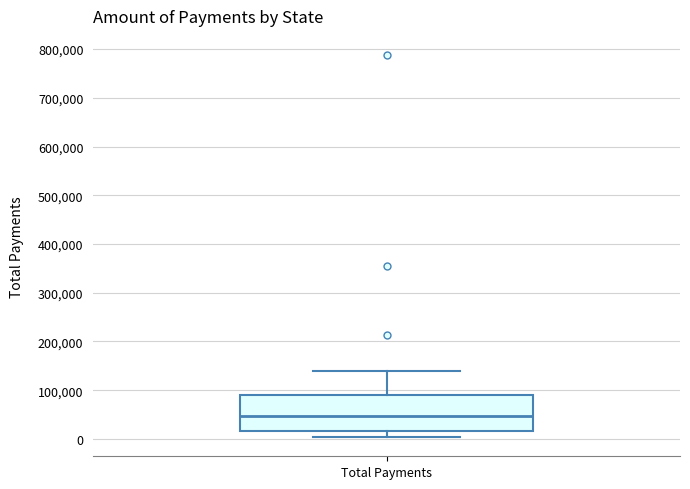

Transcribe this box plot: give where the median line is, the range the box spans, and where the two whiskers end, as read against the y-axis. The values are not printed on the chart, so give them approximately, as read against the axis.

median 50000, box 20000 to 90000, whiskers 0 to 140000